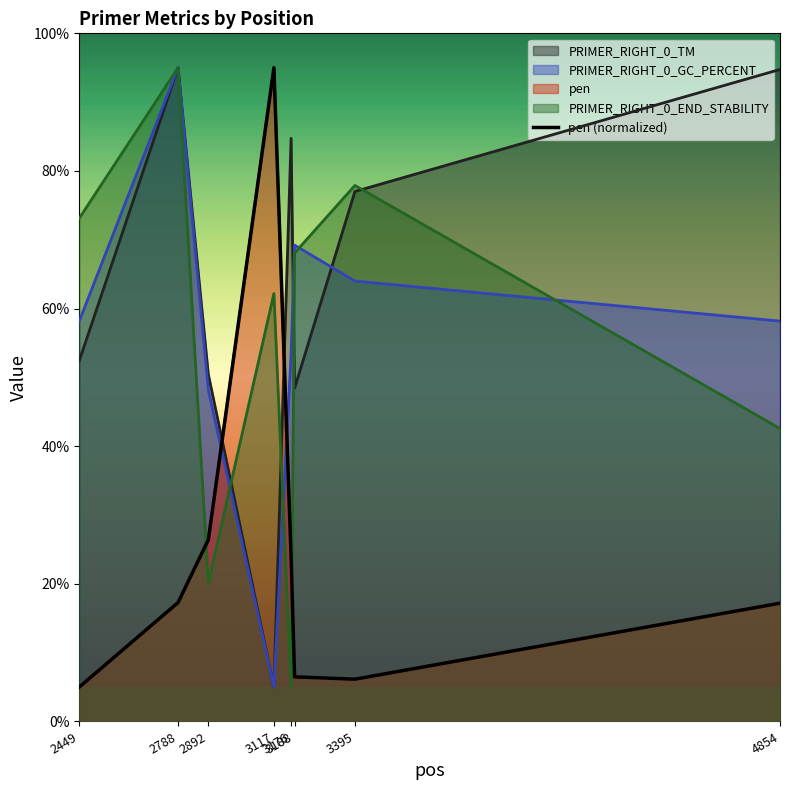

Reading right to left, transcribe all the data shown in this chart.

PRIMER_RIGHT_0_TM: 94.8	77.0	48.4	84.7	5.0	50.4	95.0	52.4
PRIMER_RIGHT_0_GC_PERCENT: 58.2	64.0	69.2	53.4	5.0	48.1	95.0	58.2
pen: 17.2	6.1	6.5	23.9	95.0	26.4	17.3	5.0
PRIMER_RIGHT_0_END_STABILITY: 42.6	77.9	68.1	5.0	62.2	20.1	95.0	73.1